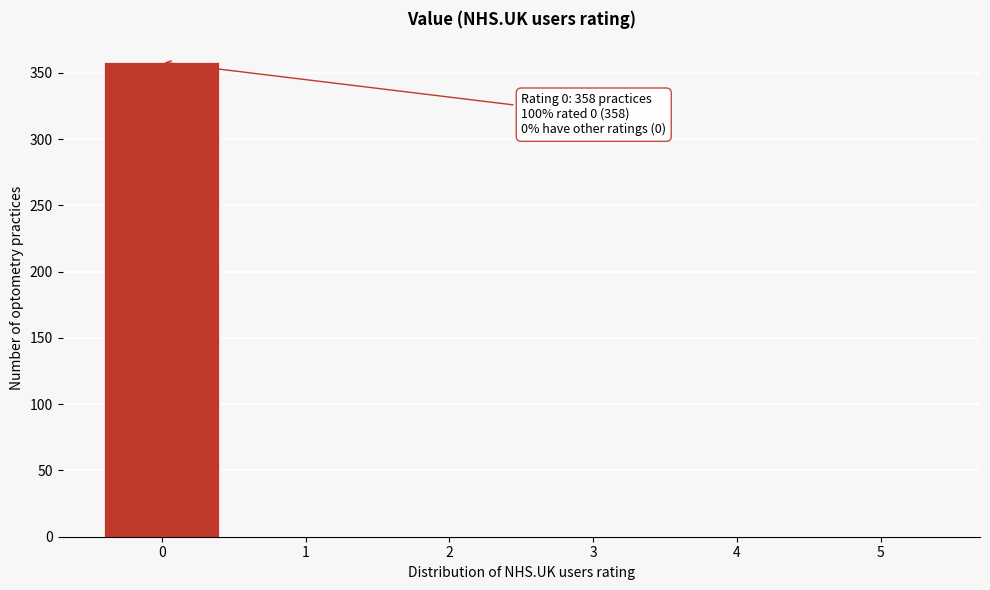

Reading left to right, transcribe all the data shown in this chart.

0=358	1=0	2=0	3=0	4=0	5=0